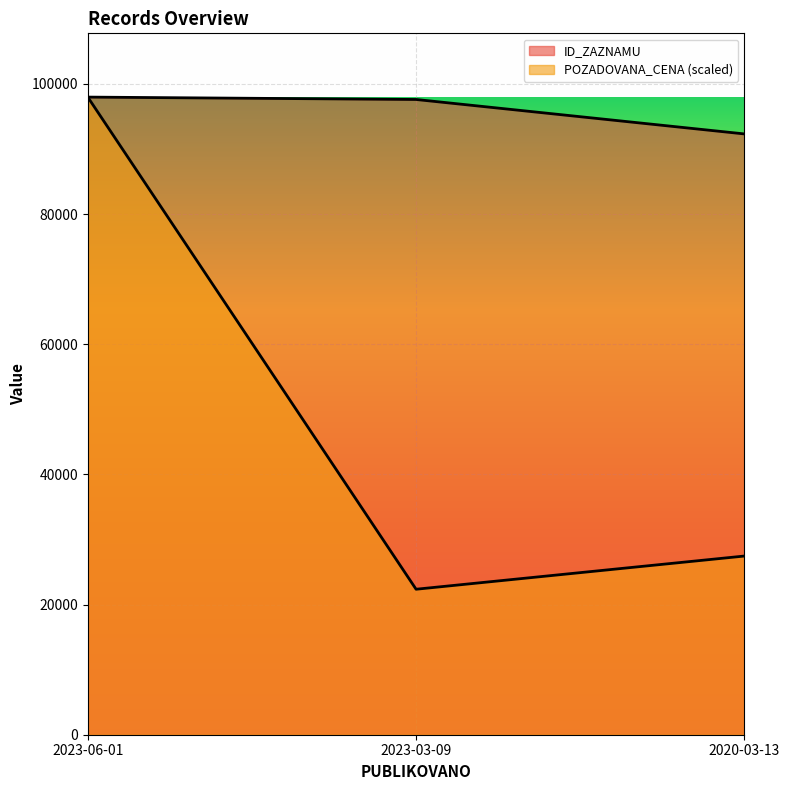

List the series in order of their overall mean, highest first.

ID_ZAZNAMU, POZADOVANA_CENA